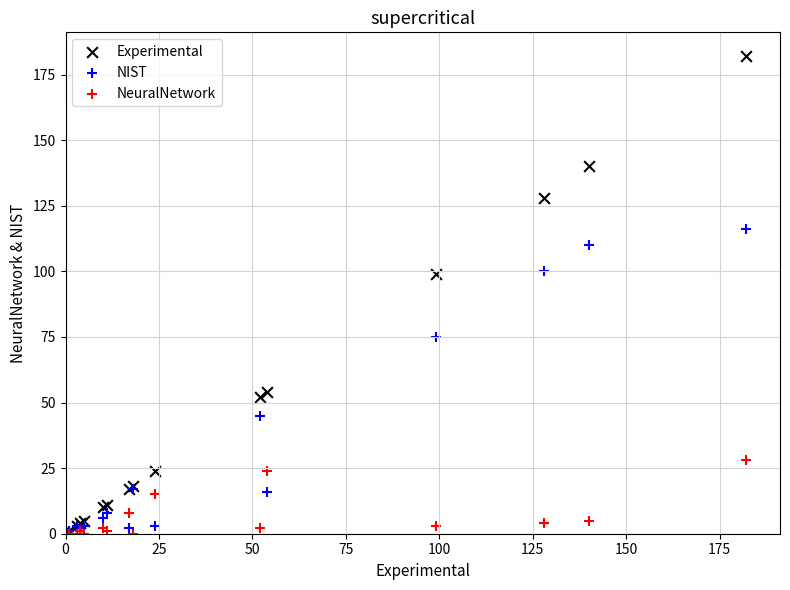

In the NIST series, what Y value is closest to 58?

45